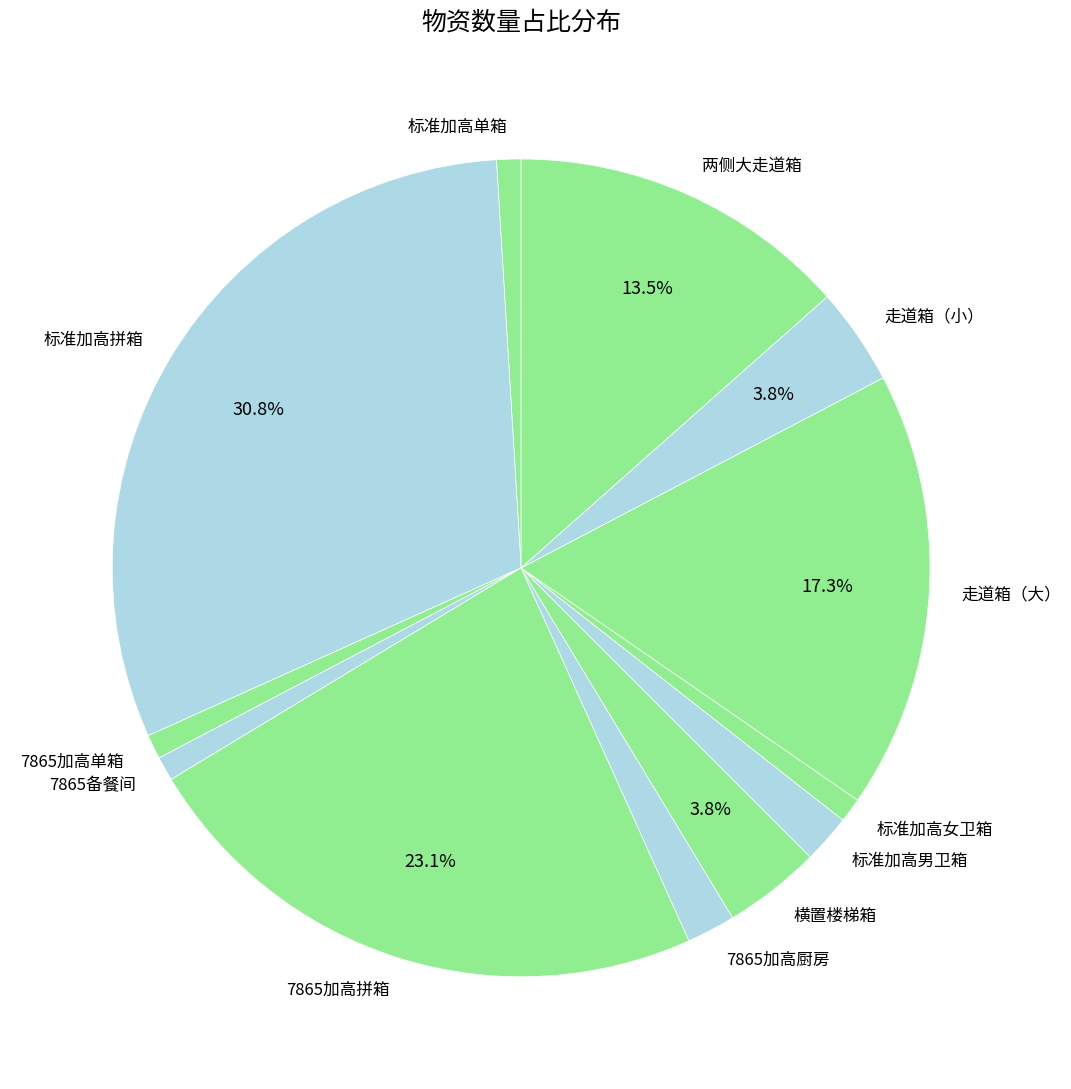

Does 标准加高男卫箱 represent more than half of the total?

No